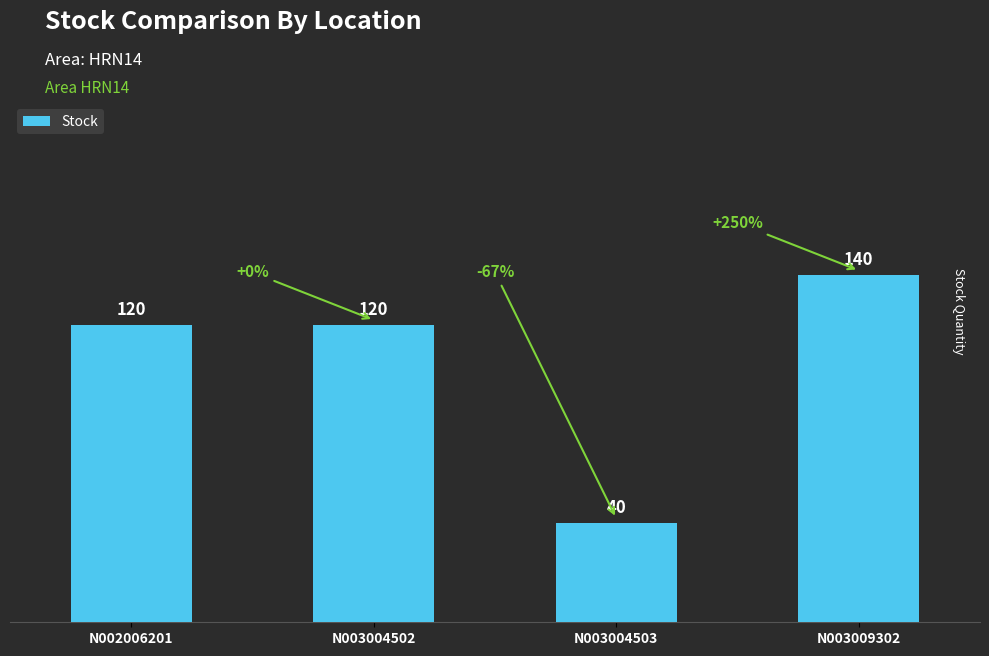

How many data points are less than 120?

1